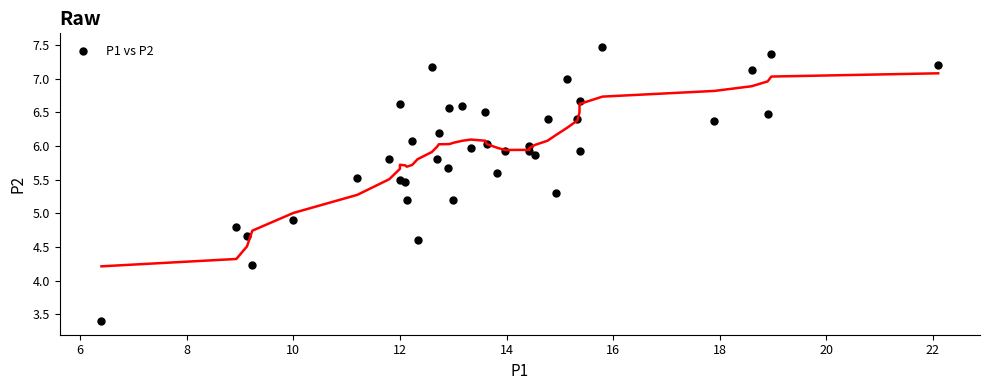

What Y value in the scatter plot is closest to 5?

4.9